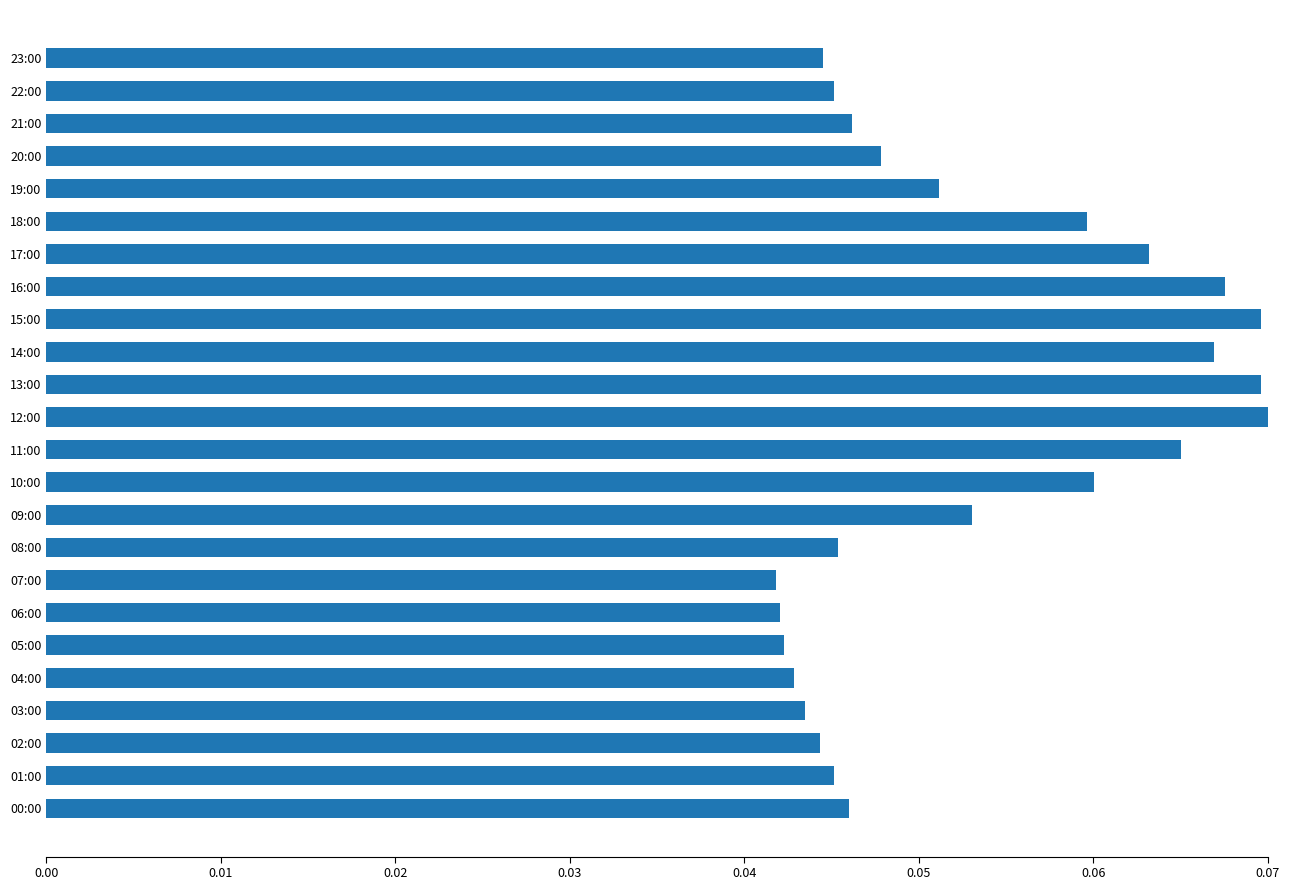

The chart shows a value of 0.0 at 18:00. True or false?

False